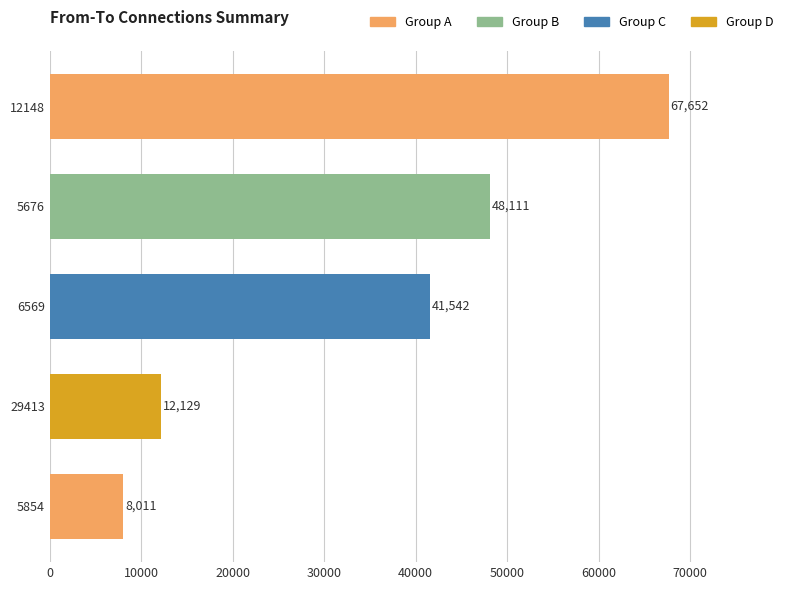

What is the change in value from 12148 to 6569?

-26110